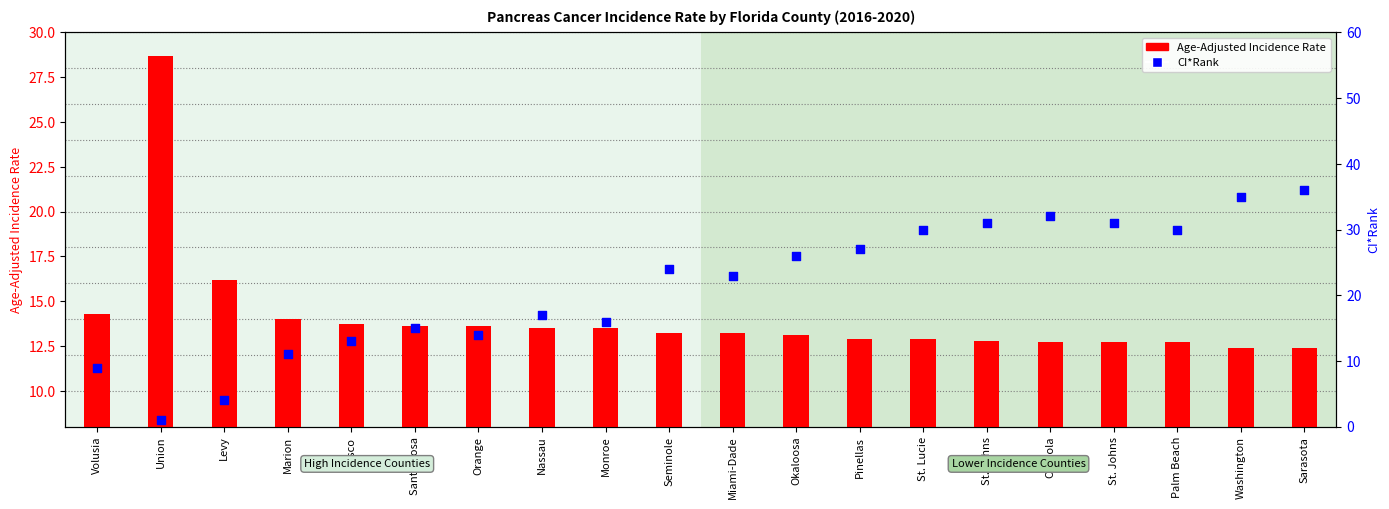

Which series has the largest total across all categories?

CI*Rank